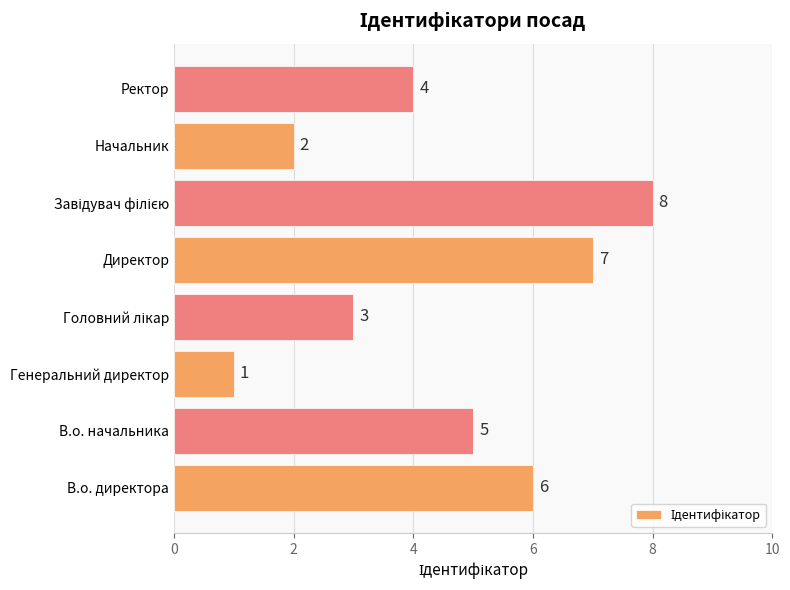

What is the change in value from В.о. начальника to Генеральний директор?

-4